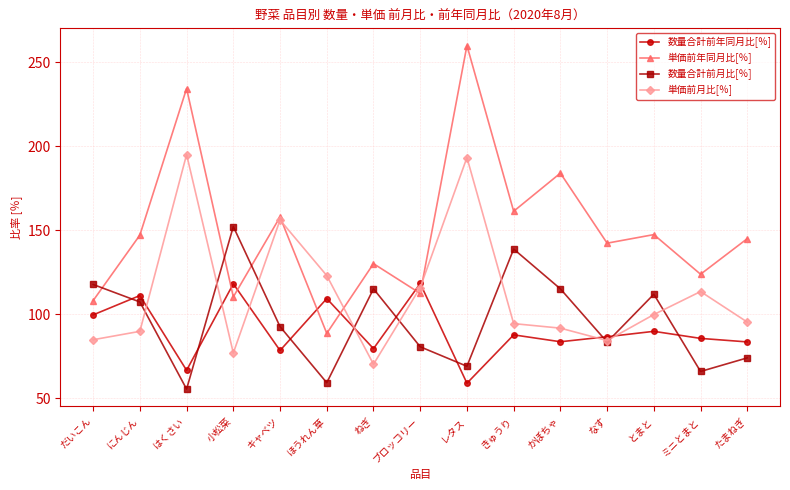

The 単価前年同月比[％] series shows 123.7 at ミニとまと. True or false?

True